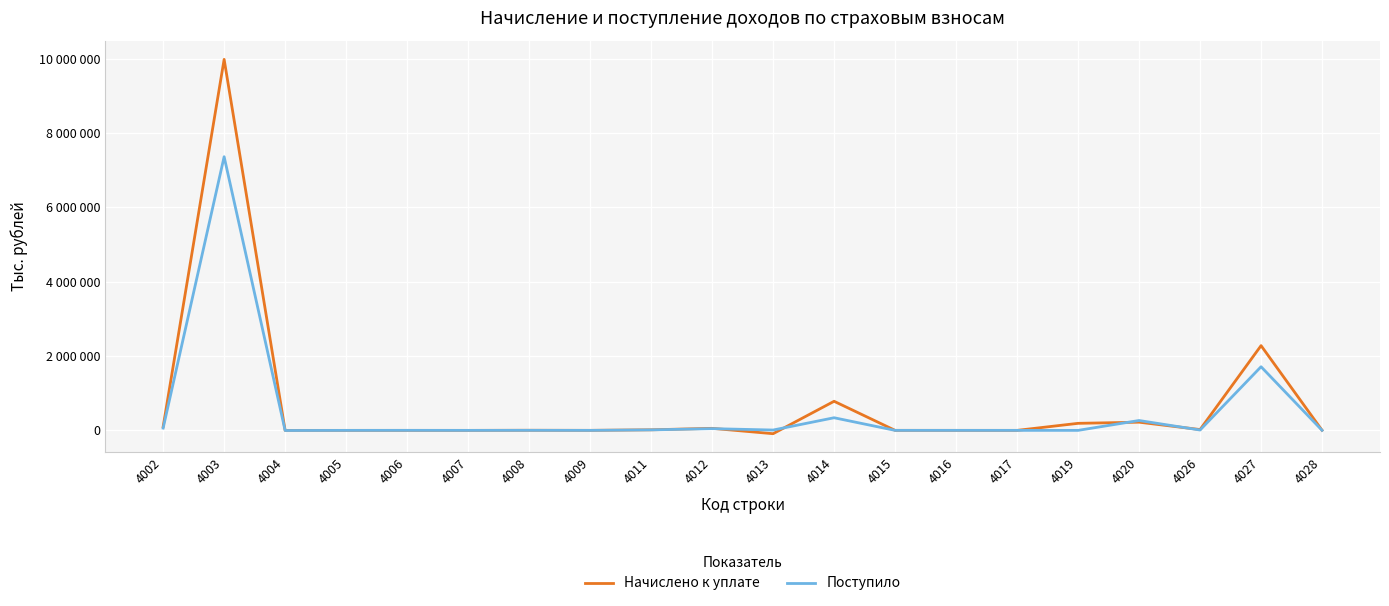

True or false: Начислено к уплате and Поступило intersect in this chart.

True